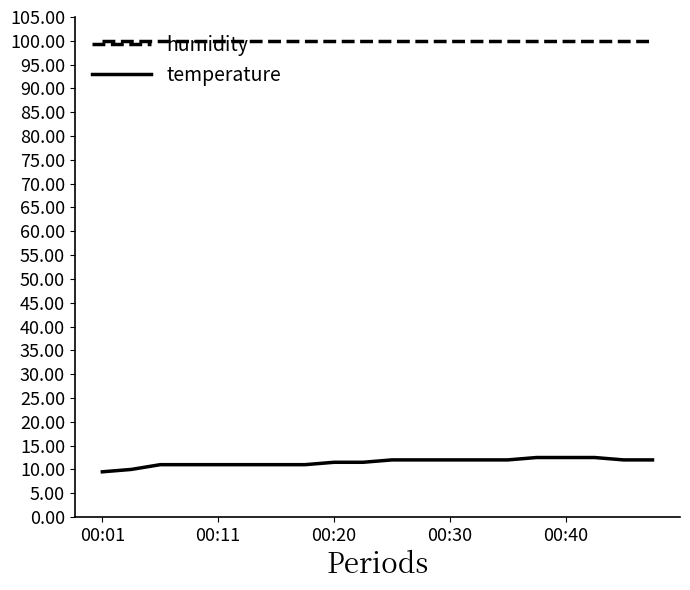

Which series has the largest total across all categories?

humidity